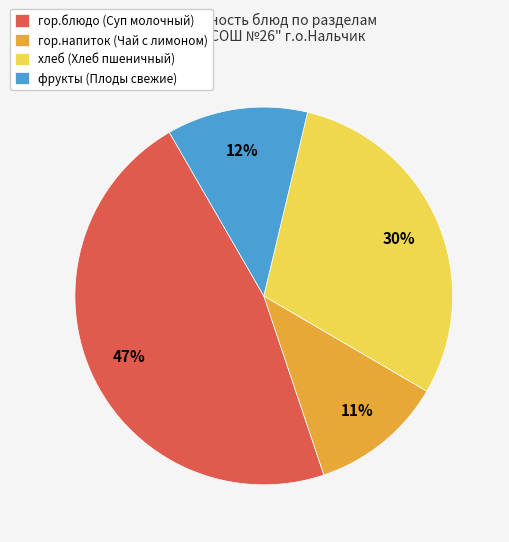

What percentage is the гор.блюдо slice, to the nearest percent?

47%